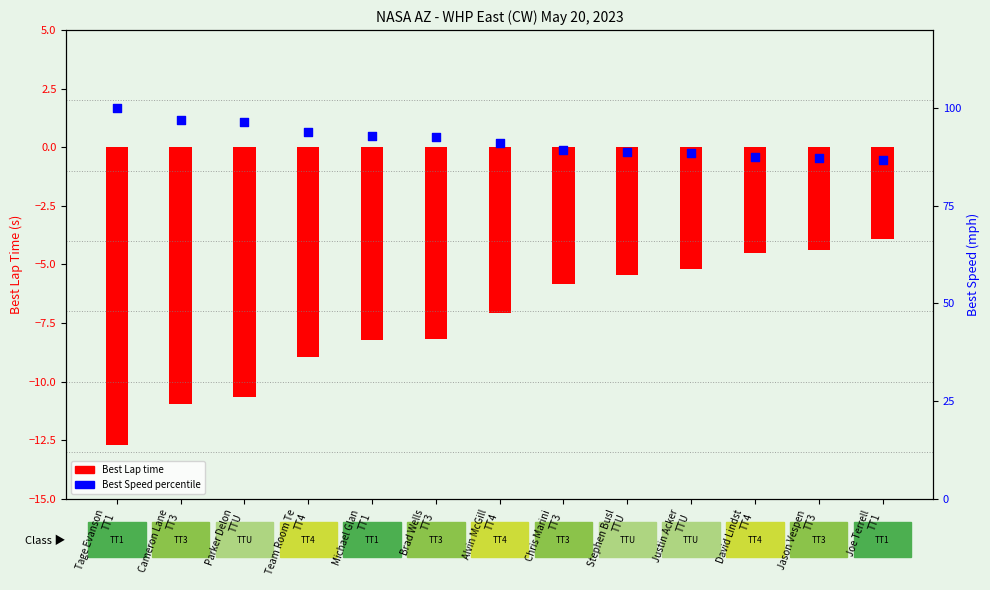

At which category is the sum across all series the highest?

Tage Evanson
TT1